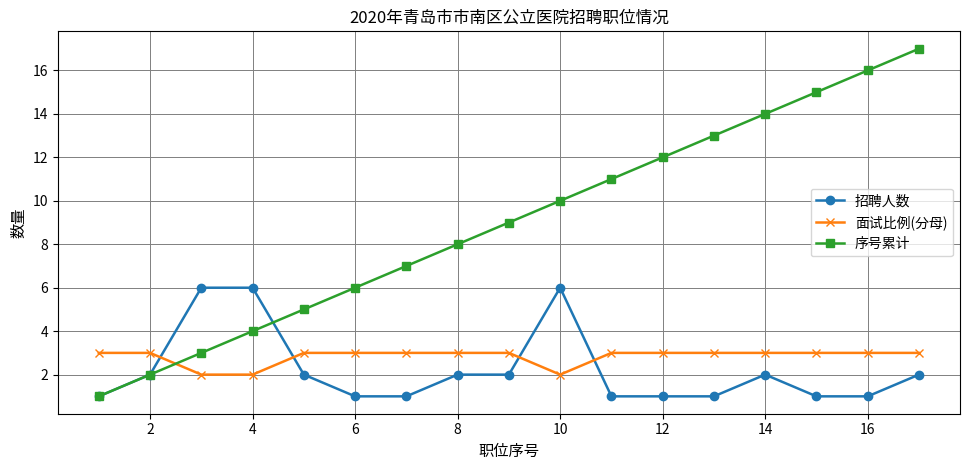

True or false: 序号累计 has more than 2 interior local peaks.

False